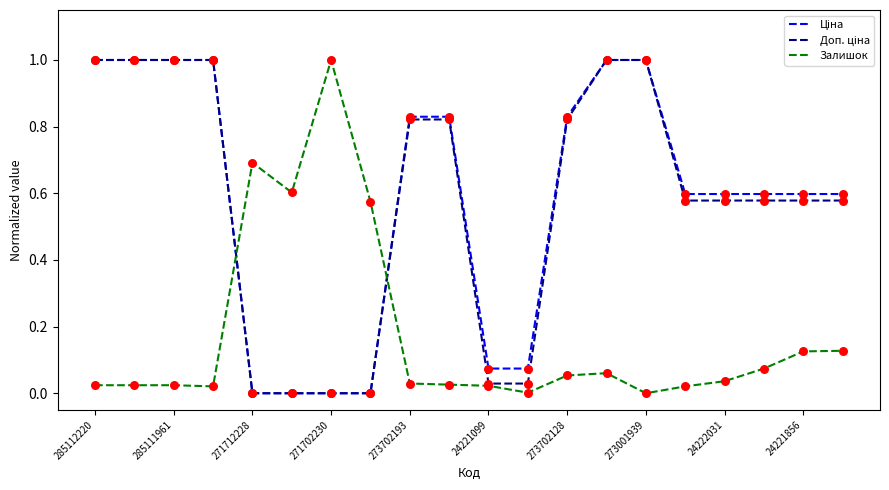

What is the maximum value shown in the chart?

1.0